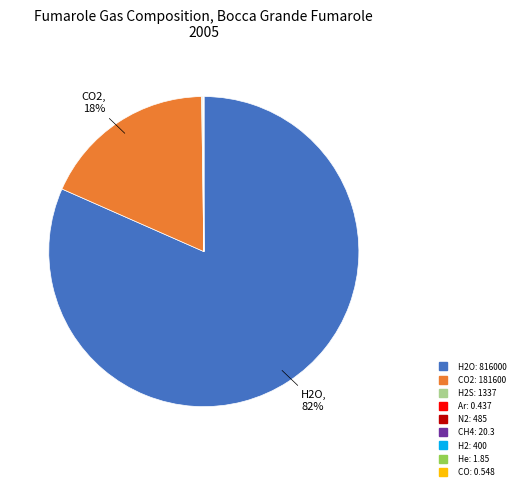

Is there a majority slice in this chart?

Yes